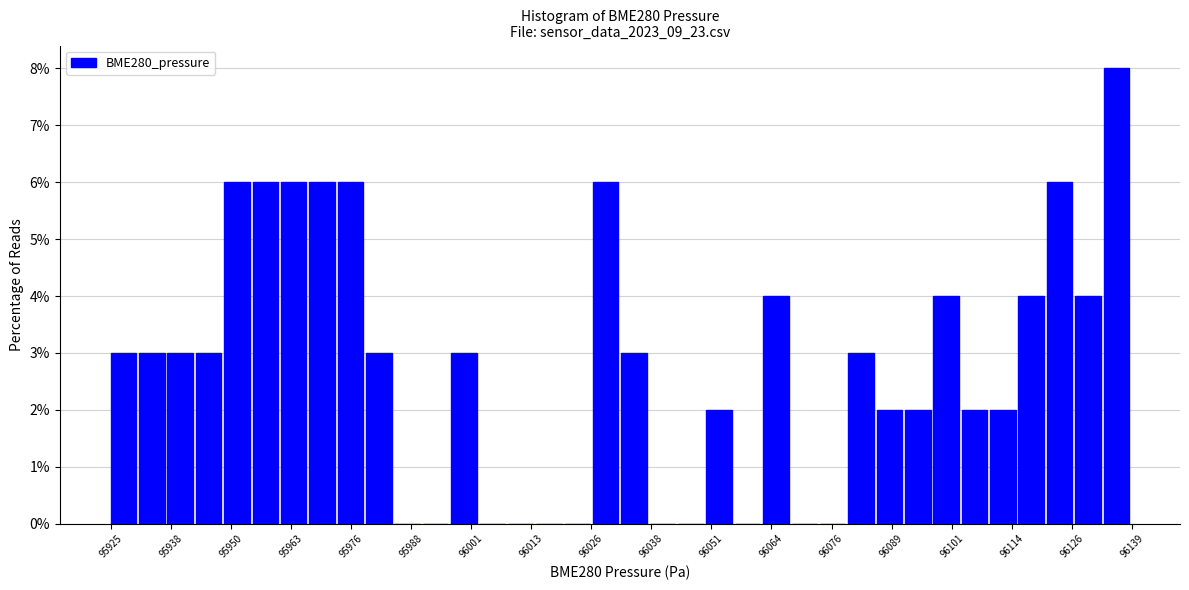

Around what value on the x-axis is the tallest bar? Give the approximate position of its centre, as read against the axis.

96136